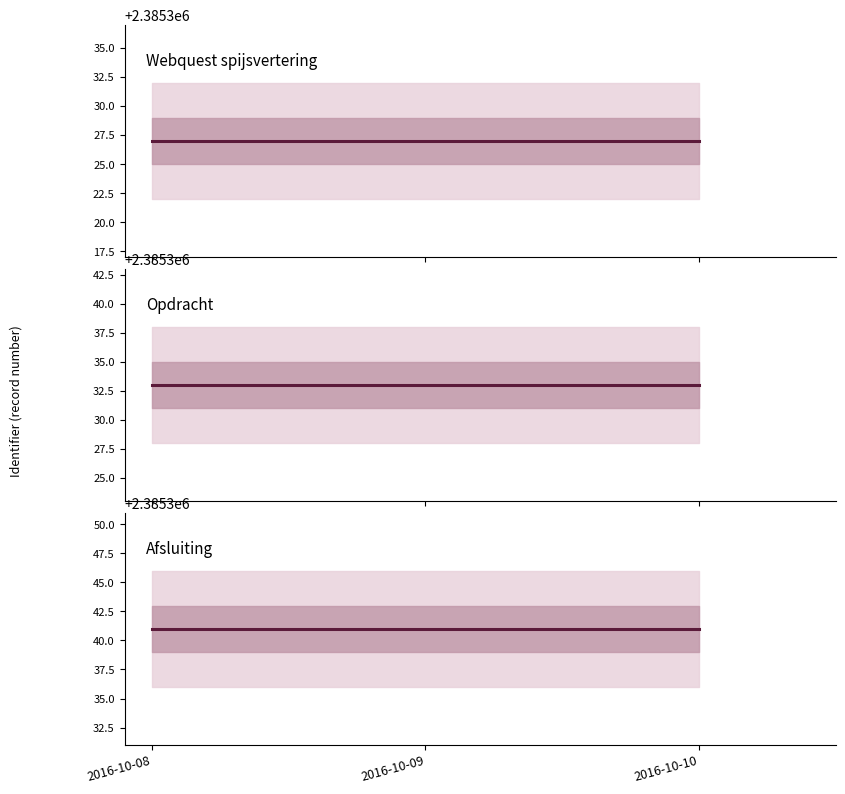

At which label does Opdracht reach its minimum?

2016-10-08